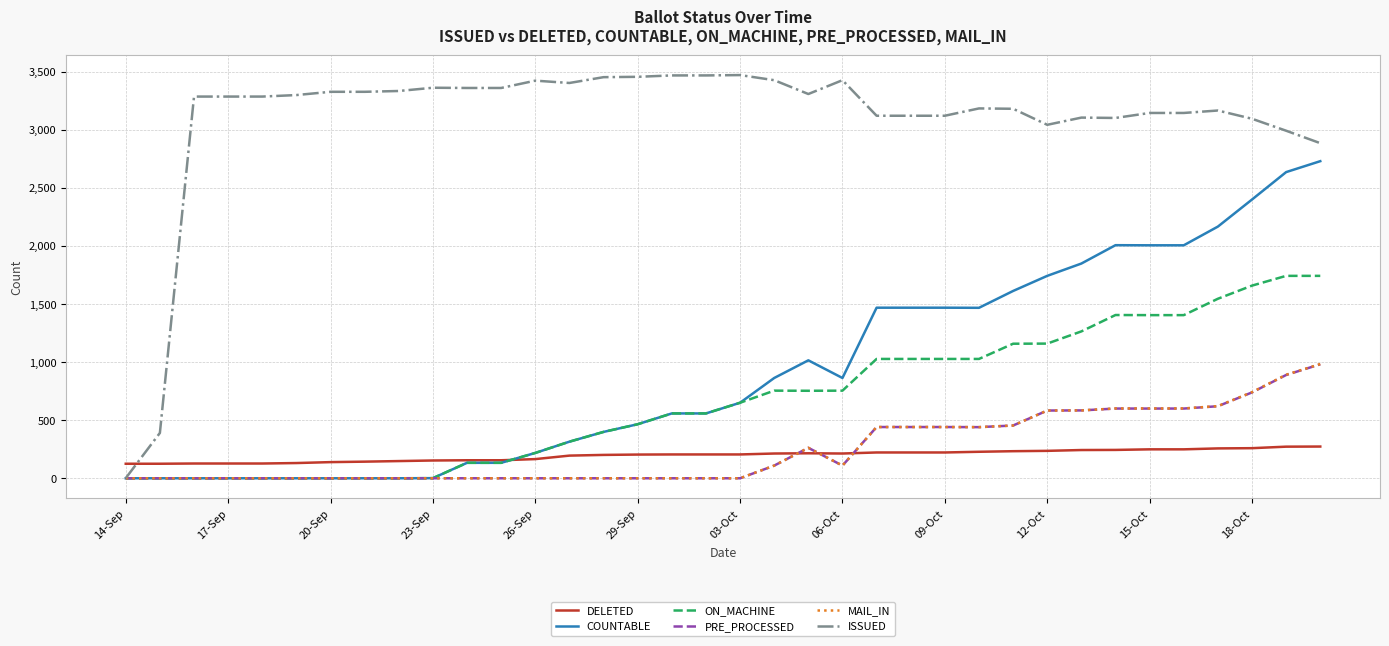

At how many categories does at least one series exceed 737?

34